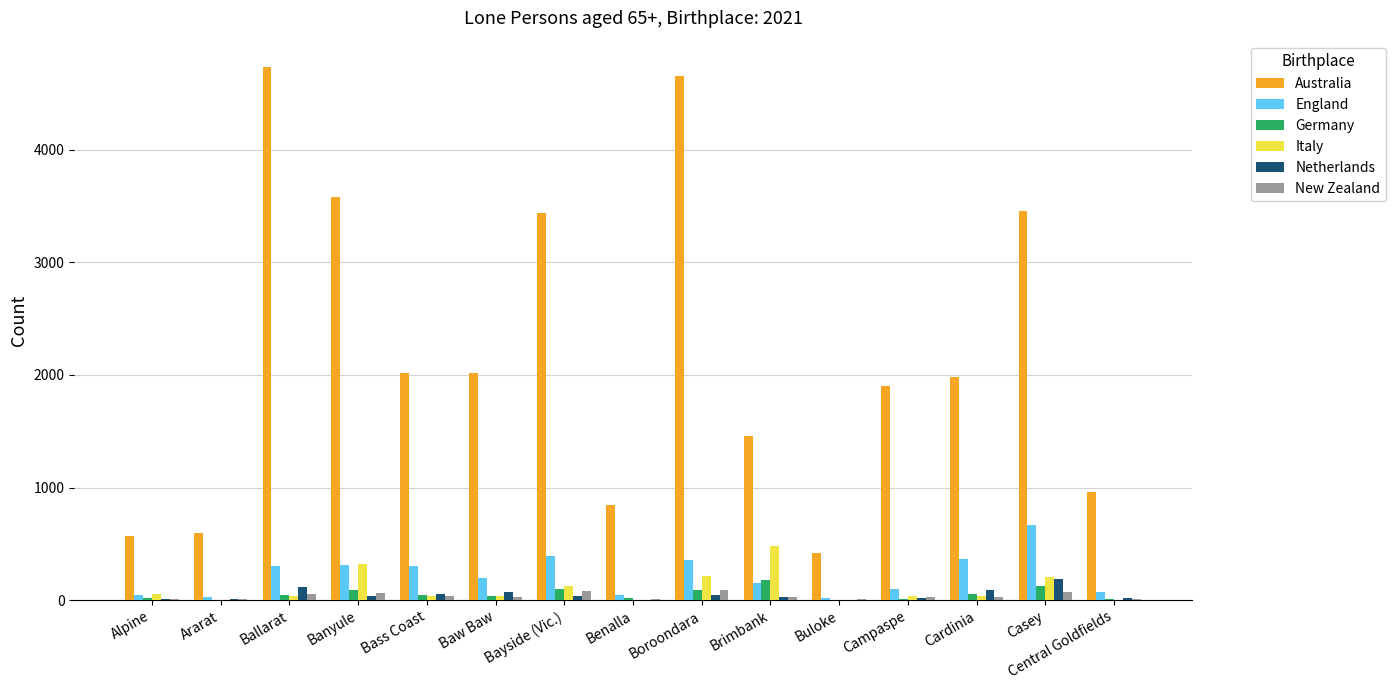

Which series changed the most between Alpine and Banyule?

Australia